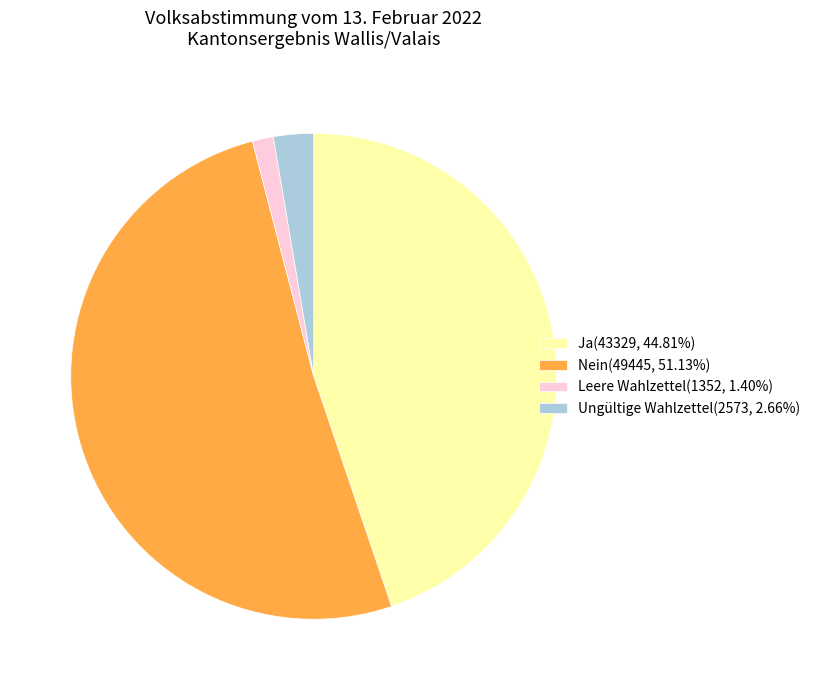

Is the sum of Nein(49445, 51.13%) and Ungültige Wahlzettel(2573, 2.66%) greater than half?

Yes